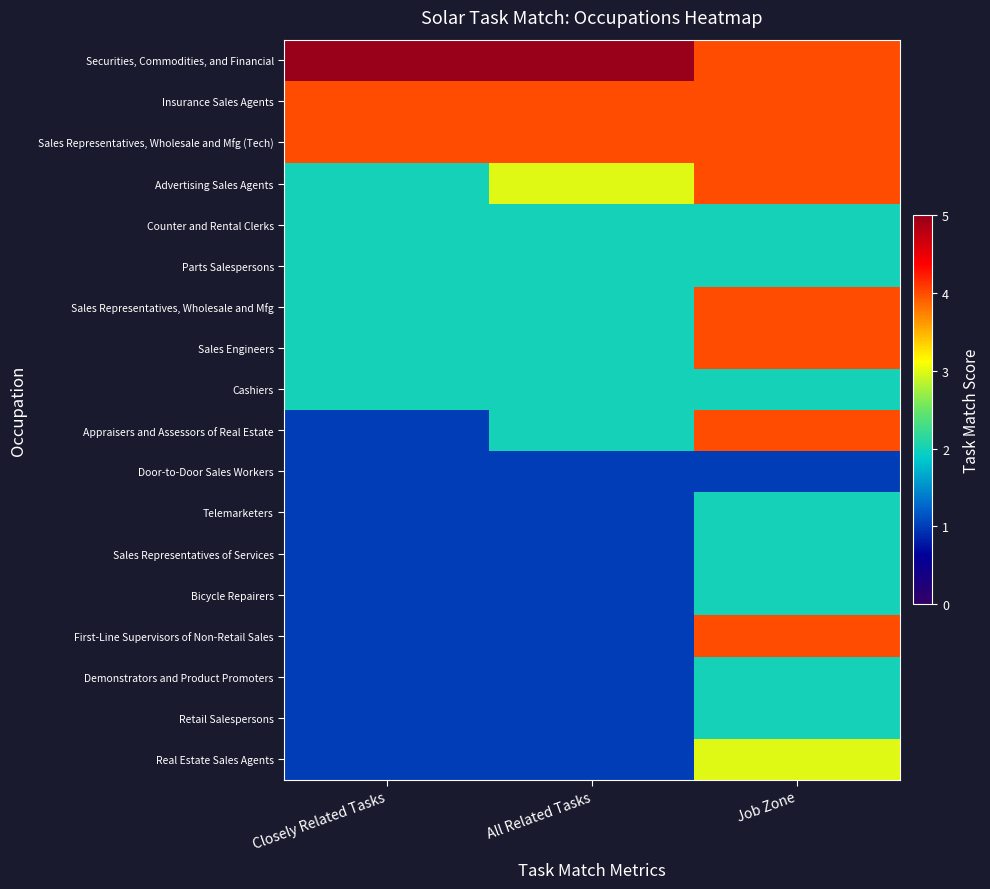

Reading right to left, transcribe all the data shown in this chart.

Securities, Commodities, and Financial: Job Zone=4	All Related Tasks=5	Closely Related Tasks=5
Insurance Sales Agents: Job Zone=4	All Related Tasks=4	Closely Related Tasks=4
Sales Representatives, Wholesale and Mfg (Tech): Job Zone=4	All Related Tasks=4	Closely Related Tasks=4
Advertising Sales Agents: Job Zone=4	All Related Tasks=3	Closely Related Tasks=2
Counter and Rental Clerks: Job Zone=2	All Related Tasks=2	Closely Related Tasks=2
Parts Salespersons: Job Zone=2	All Related Tasks=2	Closely Related Tasks=2
Sales Representatives, Wholesale and Mfg: Job Zone=4	All Related Tasks=2	Closely Related Tasks=2
Sales Engineers: Job Zone=4	All Related Tasks=2	Closely Related Tasks=2
Cashiers: Job Zone=2	All Related Tasks=2	Closely Related Tasks=2
Appraisers and Assessors of Real Estate: Job Zone=4	All Related Tasks=2	Closely Related Tasks=1
Door-to-Door Sales Workers: Job Zone=1	All Related Tasks=1	Closely Related Tasks=1
Telemarketers: Job Zone=2	All Related Tasks=1	Closely Related Tasks=1
Sales Representatives of Services: Job Zone=2	All Related Tasks=1	Closely Related Tasks=1
Bicycle Repairers: Job Zone=2	All Related Tasks=1	Closely Related Tasks=1
First-Line Supervisors of Non-Retail Sales: Job Zone=4	All Related Tasks=1	Closely Related Tasks=1
Demonstrators and Product Promoters: Job Zone=2	All Related Tasks=1	Closely Related Tasks=1
Retail Salespersons: Job Zone=2	All Related Tasks=1	Closely Related Tasks=1
Real Estate Sales Agents: Job Zone=3	All Related Tasks=1	Closely Related Tasks=1